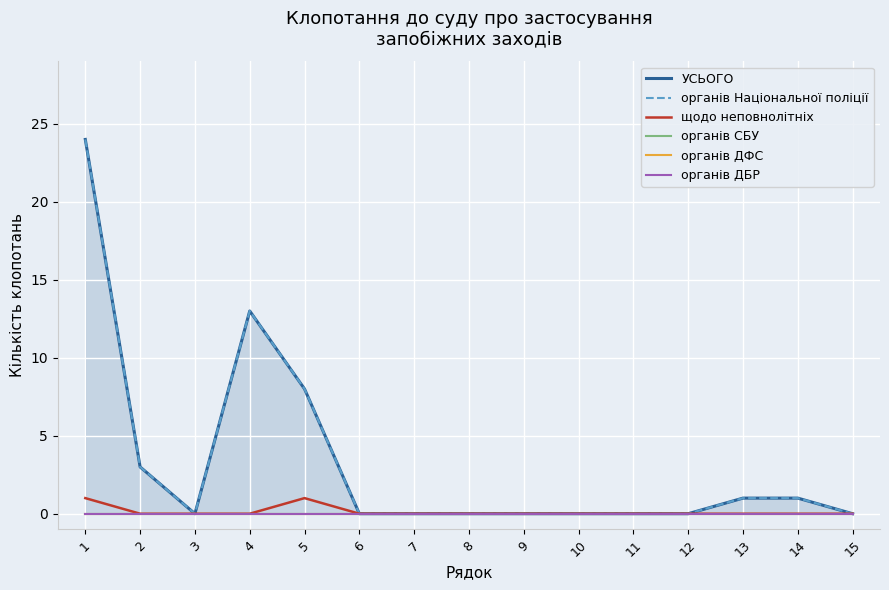

Which series has the largest total across all categories?

УСЬОГО